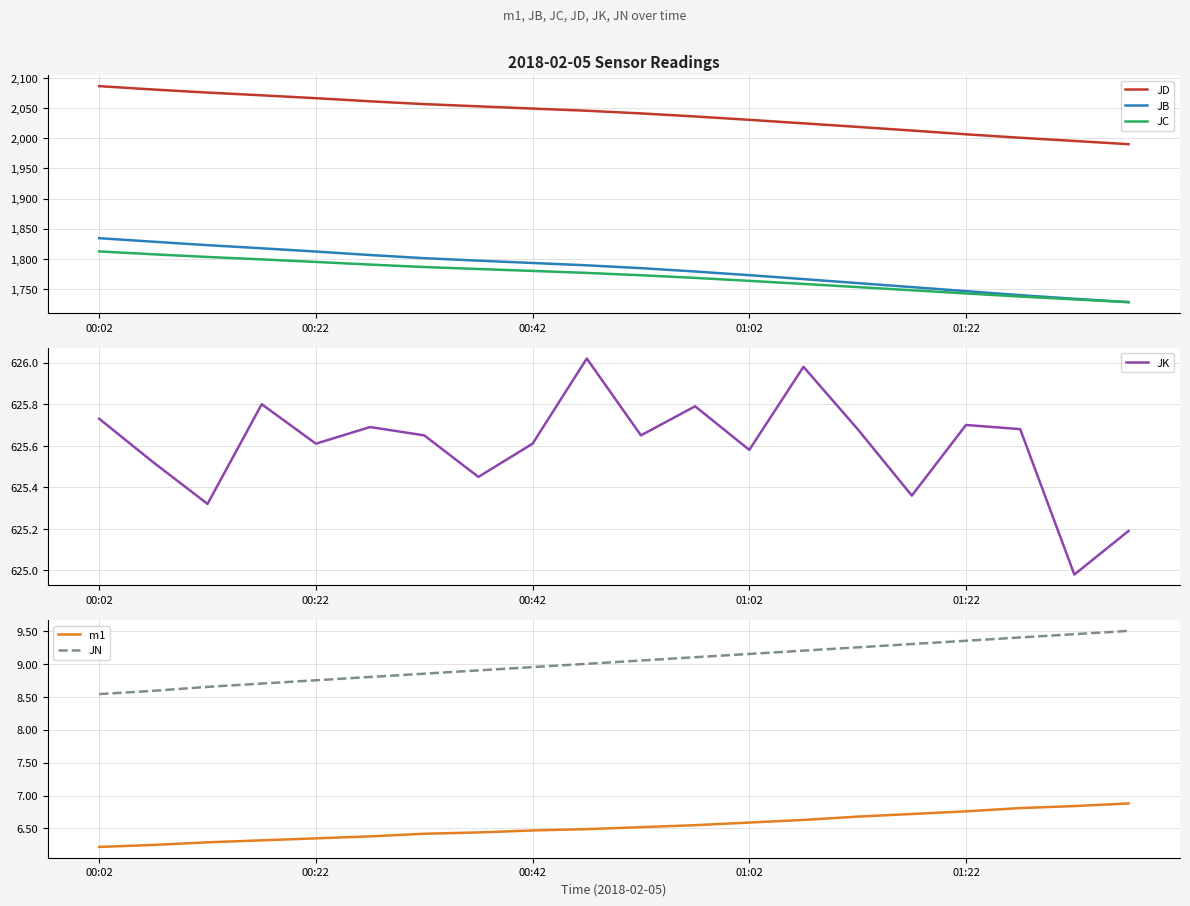

Reading right to left, transcribe all the data shown in this chart.

JD: 1990.3	1995.7	2001.0	2006.8	2013.0	2019.0	2024.9	2030.8	2036.4	2041.5	2045.9	2049.5	2053.2	2056.9	2061.6	2066.7	2071.5	2076.1	2081.1	2086.8
JB: 1727.9	1733.5	1739.5	1746.2	1752.9	1759.6	1766.2	1772.7	1778.8	1784.4	1789.1	1793.0	1796.9	1801.0	1806.2	1812.0	1817.4	1822.6	1828.3	1834.2
JC: 1728.0	1732.5	1737.2	1742.4	1747.7	1753.0	1758.2	1763.3	1768.2	1772.6	1776.5	1779.8	1783.0	1786.2	1790.3	1794.7	1799.0	1803.0	1807.4	1812.2
JK: 625.2	625.0	625.7	625.7	625.4	625.7	626.0	625.6	625.8	625.6	626.0	625.6	625.5	625.6	625.7	625.6	625.8	625.3	625.5	625.7
m1: 6.9	6.8	6.8	6.8	6.7	6.7	6.6	6.6	6.5	6.5	6.5	6.5	6.4	6.4	6.4	6.3	6.3	6.3	6.2	6.2
JN: 9.5	9.4	9.4	9.3	9.3	9.2	9.2	9.2	9.1	9.1	9.0	8.9	8.9	8.8	8.8	8.8	8.7	8.7	8.6	8.5